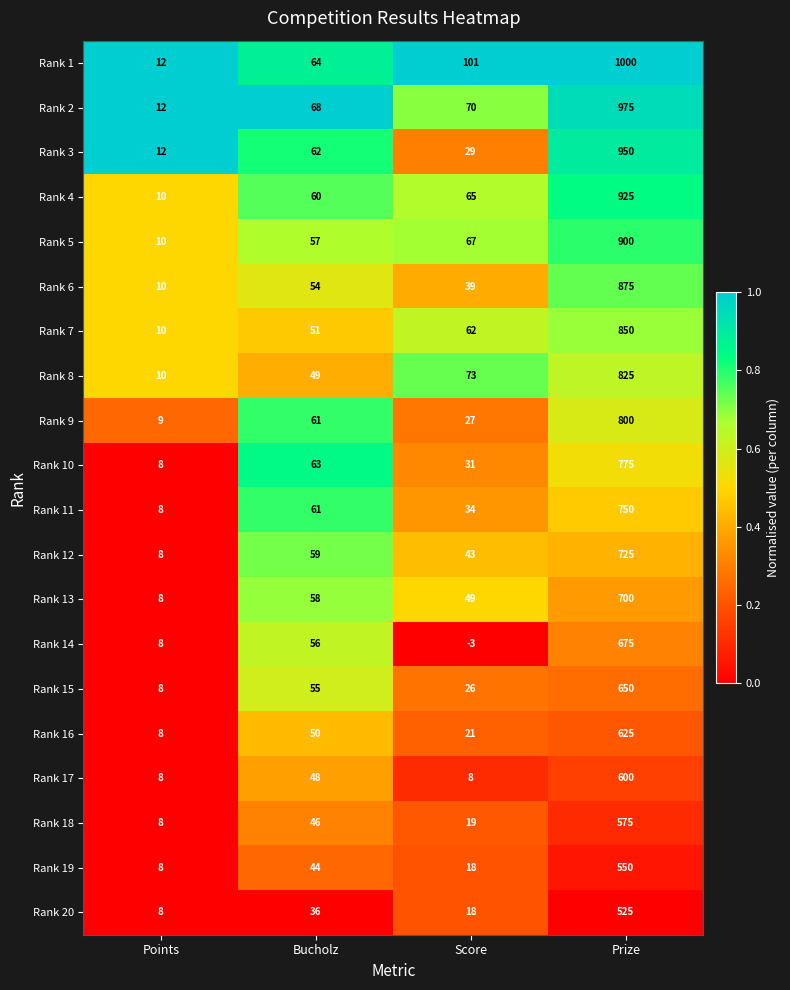

Rank the series at Prize from lowest to highest value.

Rank 20, Rank 19, Rank 18, Rank 17, Rank 16, Rank 15, Rank 14, Rank 13, Rank 12, Rank 11, Rank 10, Rank 9, Rank 8, Rank 7, Rank 6, Rank 5, Rank 4, Rank 3, Rank 2, Rank 1